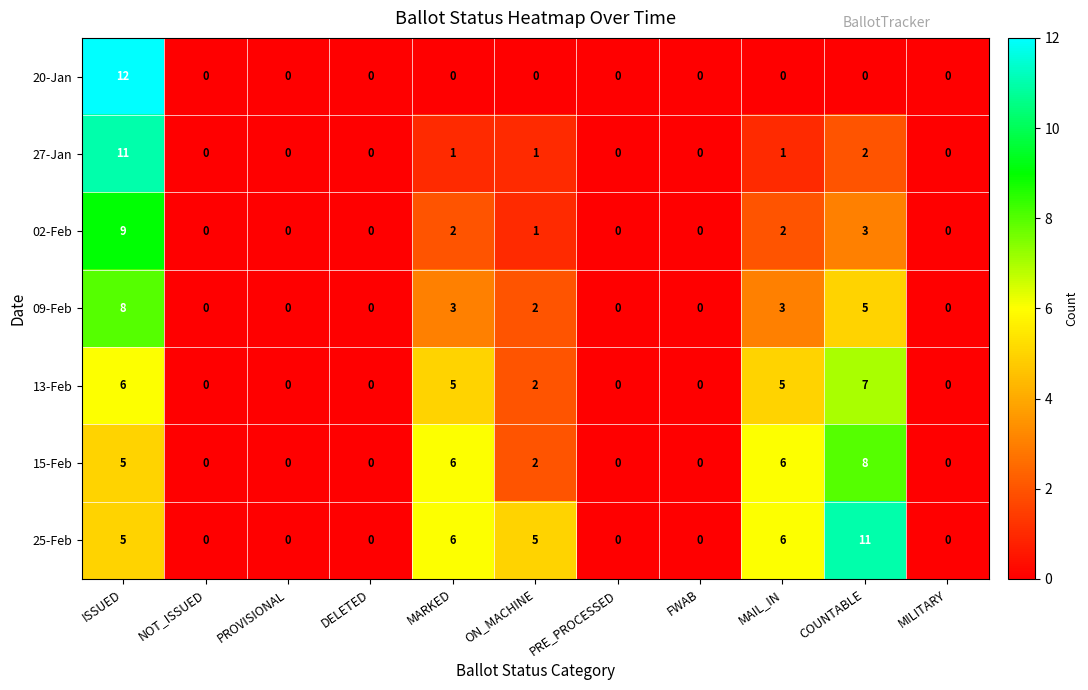

Is the value of 20-Jan at NOT_ISSUED greater than the value of 02-Feb at MAIL_IN?

No